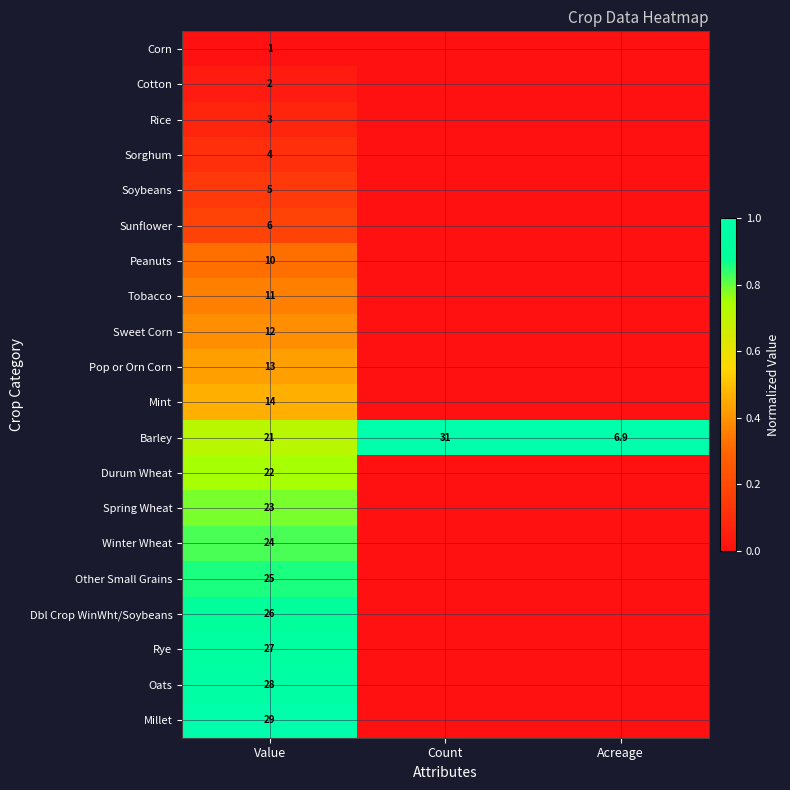

The value of Barley at Acreage is 11.6. True or false?

False